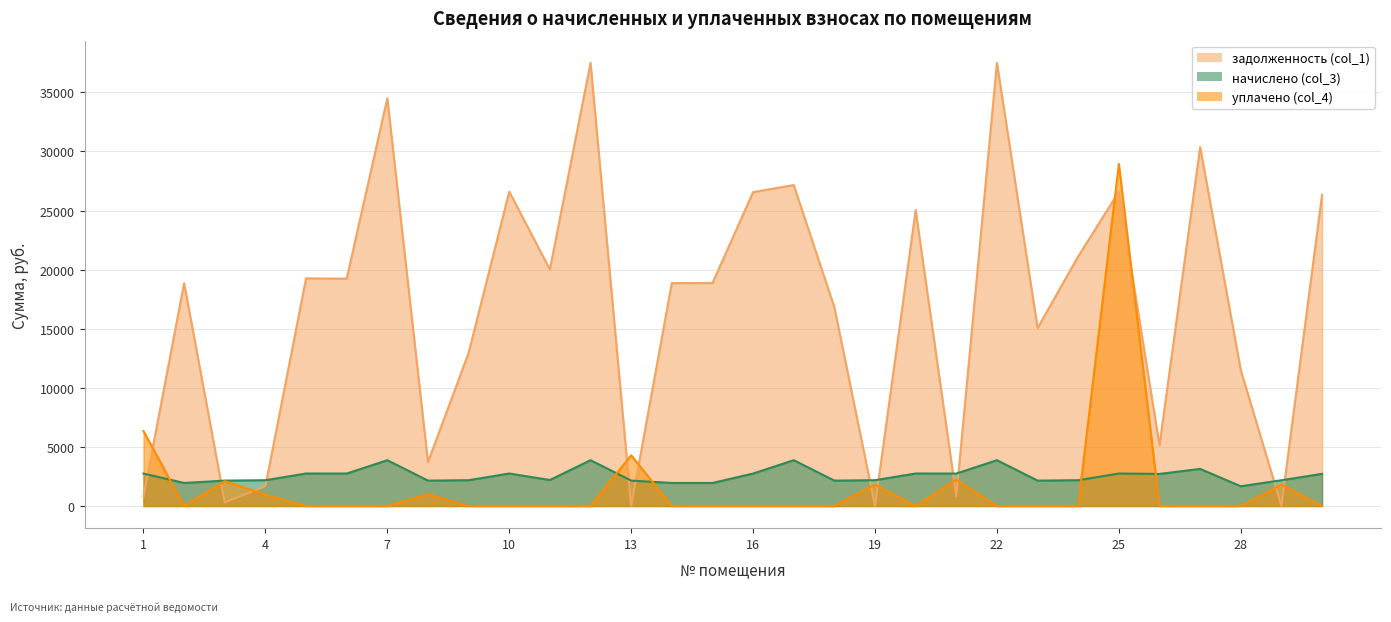

List the labels in order of уплачено (col_4) value, smallest first.

2, 5, 6, 7, 9, 10, 11, 12, 14, 15, 16, 17, 18, 20, 22, 23, 24, 26, 27, 28, 30, 4, 8, 29, 19, 3, 21, 13, 1, 25